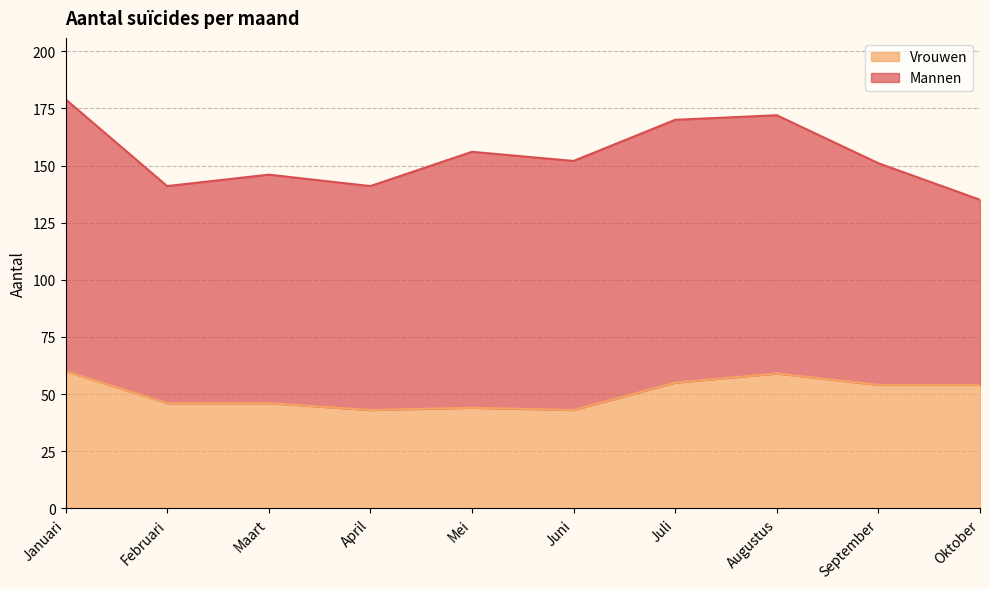

What is the label of the 5th point from the right?

Juni